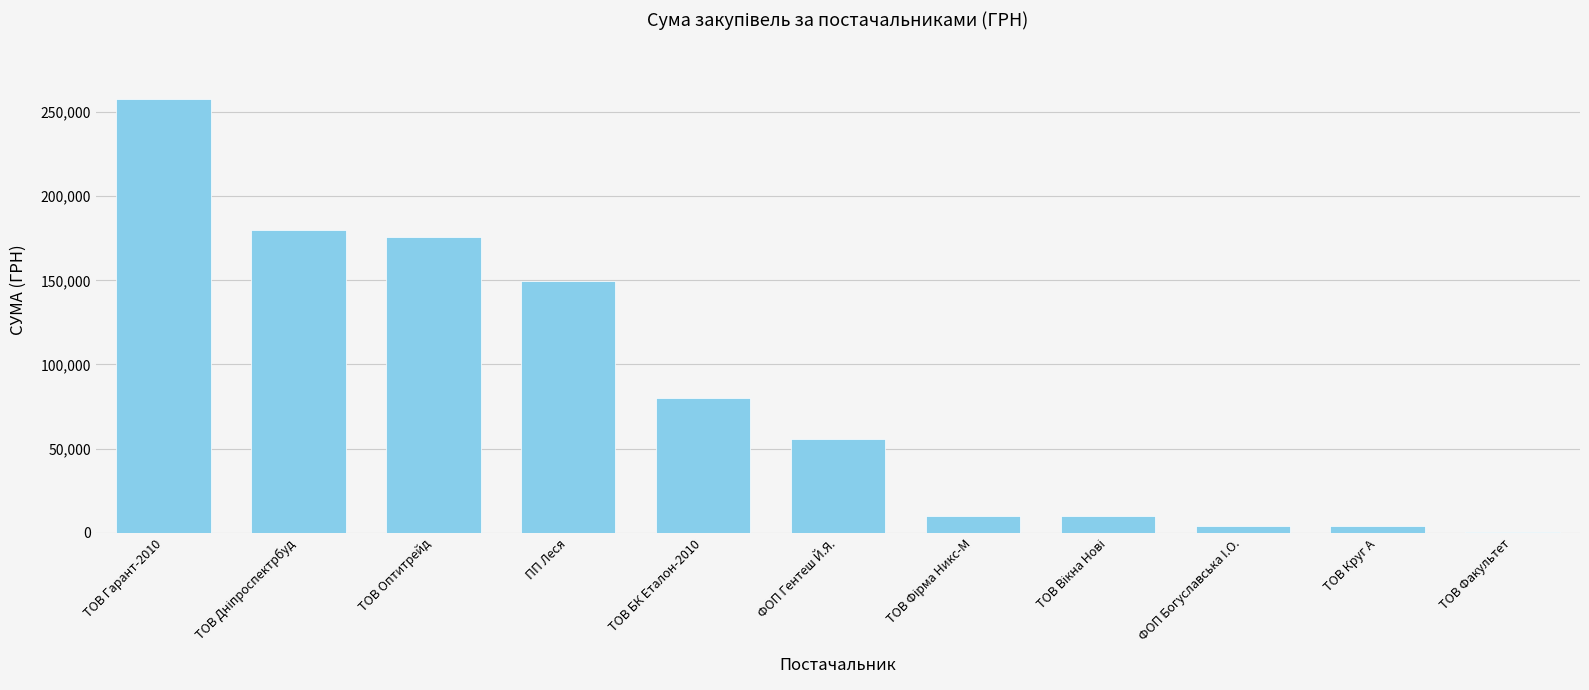

What is the approximate value at ТОВ Оптитрейд?

175446.4